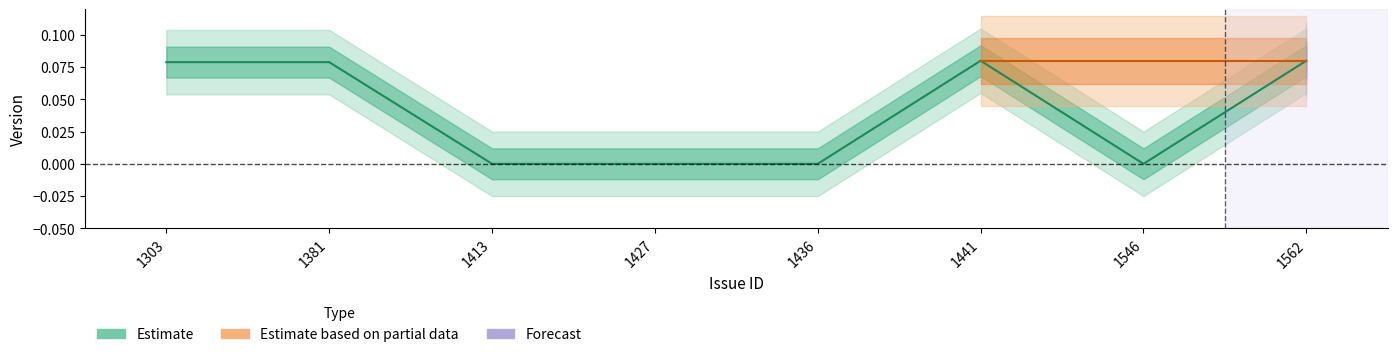

Is it true that the value at 1436 is 0.0?

True